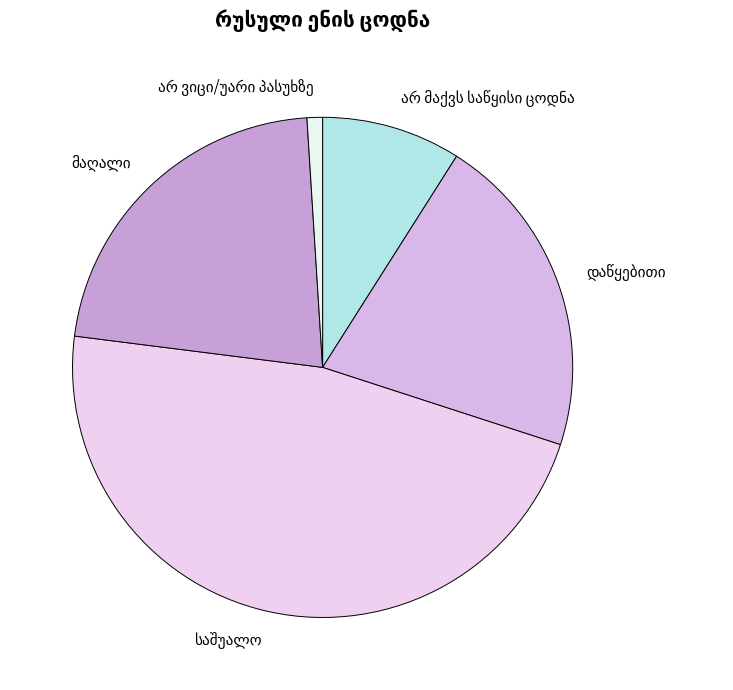

Is there a majority slice in this chart?

No